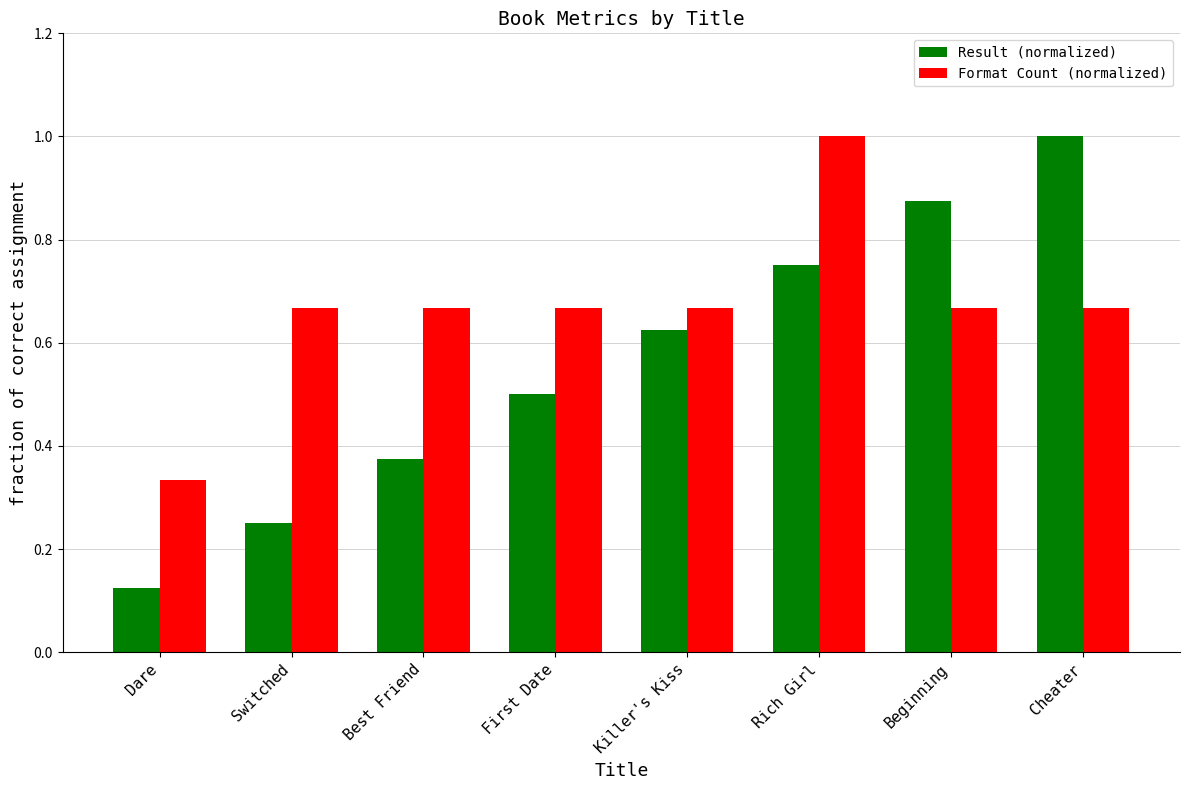

At Cheater, list the series in order from smallest to largest.

Format Count (normalized), Result (normalized)